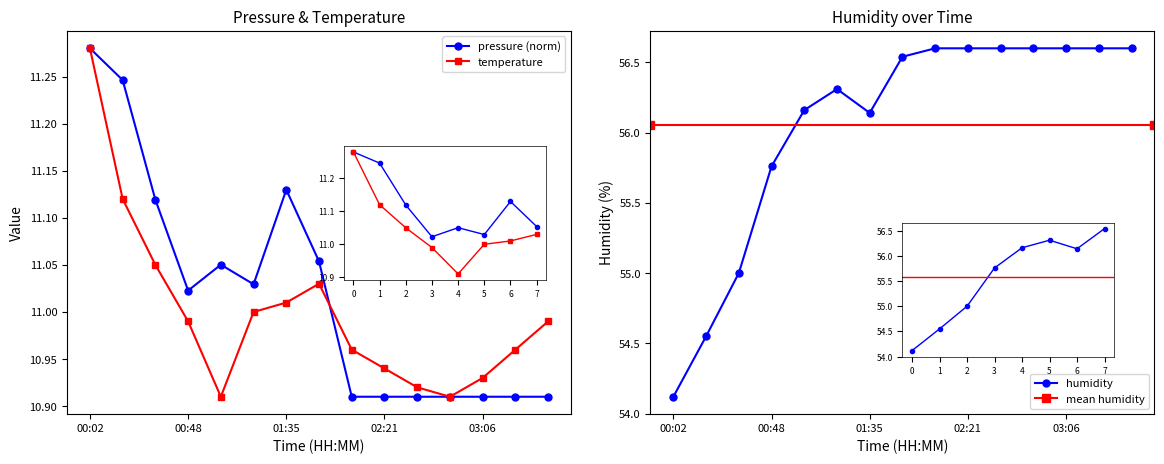

What is the total value across all series at 03:06?

78.4